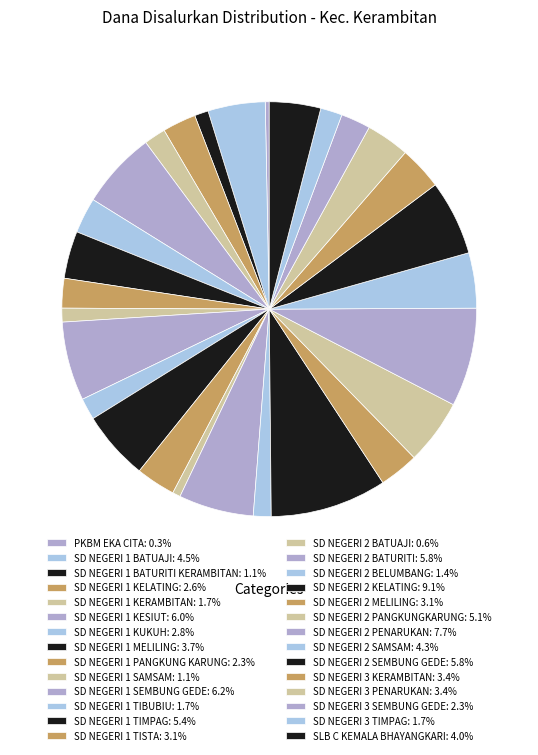

How many segments does this pie chart have?

28